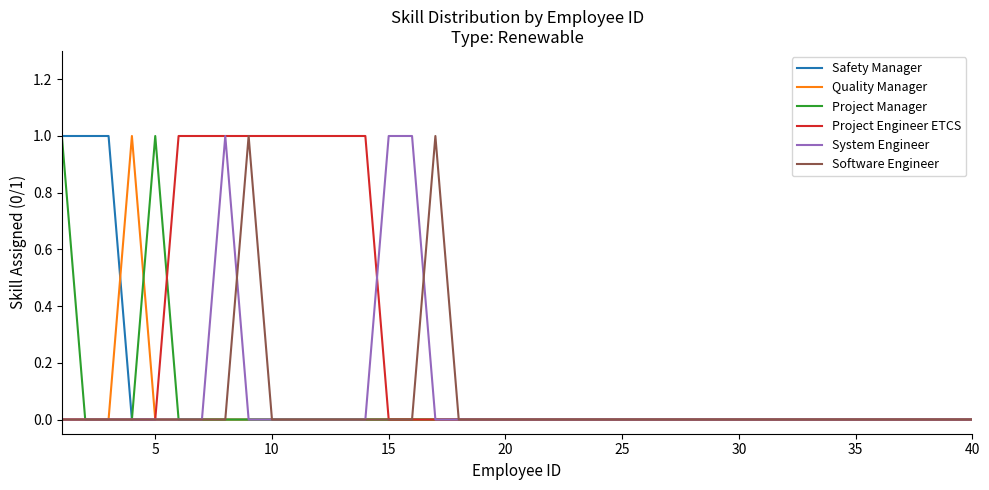

True or false: Project Engineer ETCS and System Engineer intersect in this chart.

True